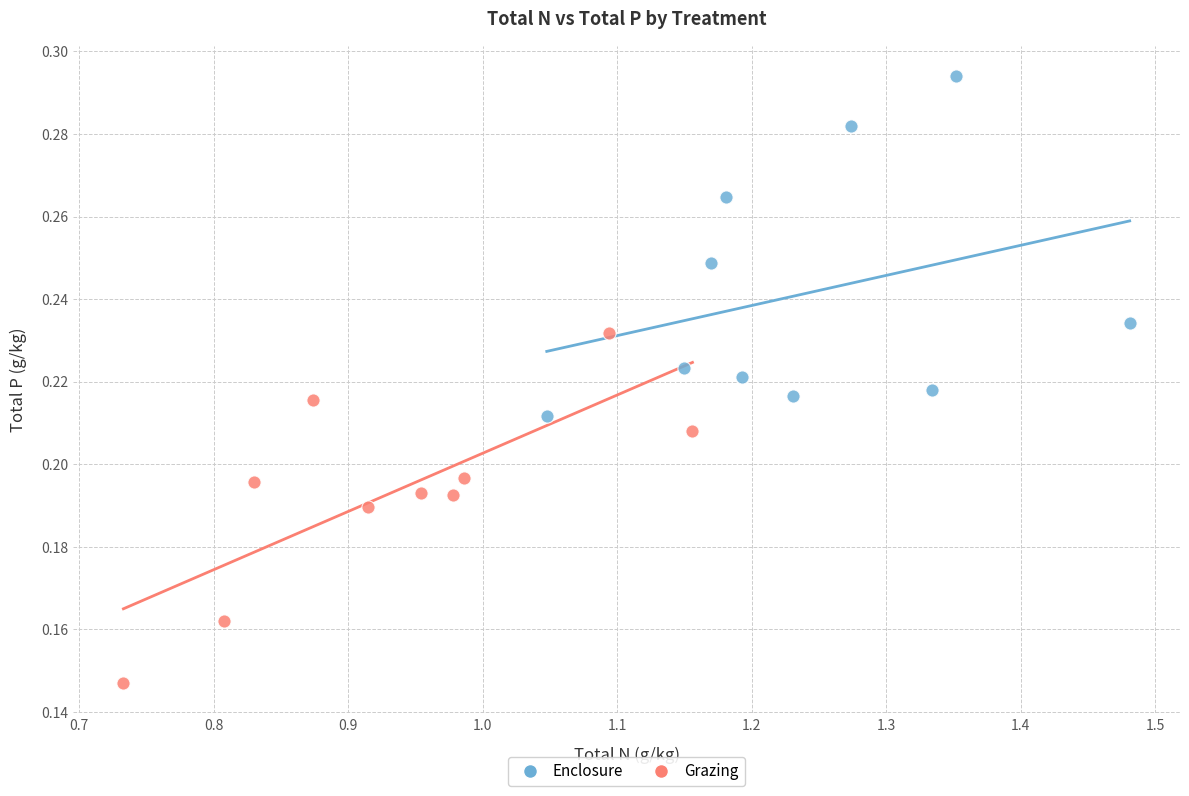

Which series has the widest spread of Y values?

Grazing